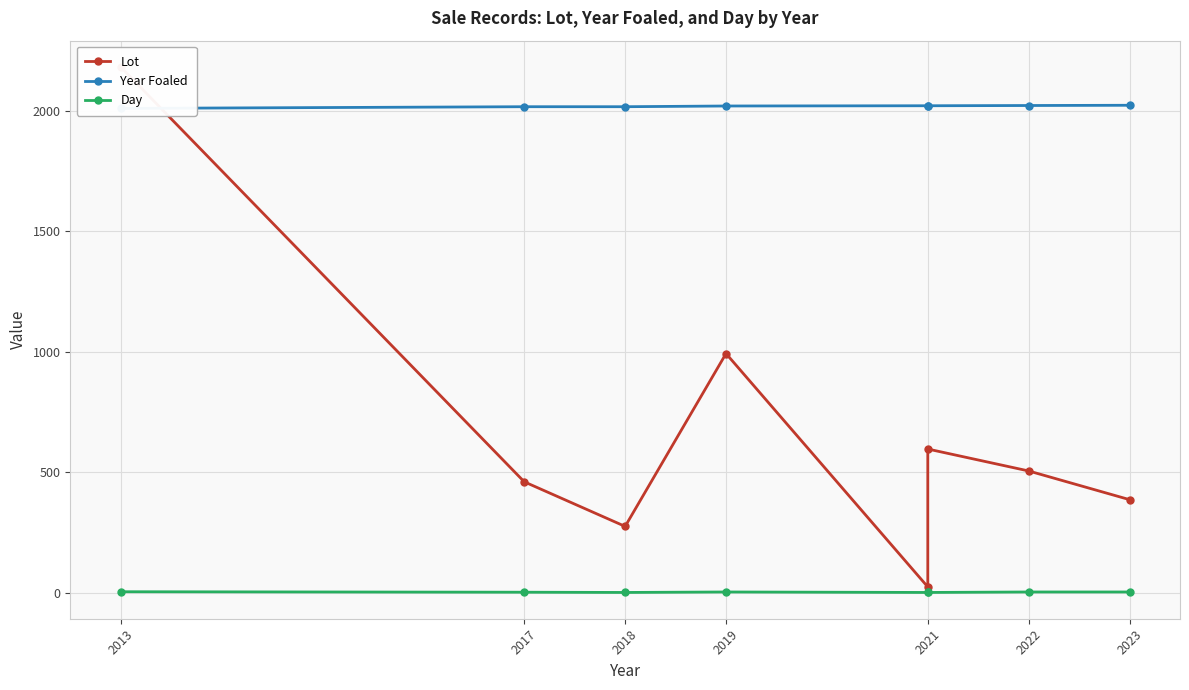

Rank the series by their maximum value, from highest to lowest.

Lot, Year Foaled, Day